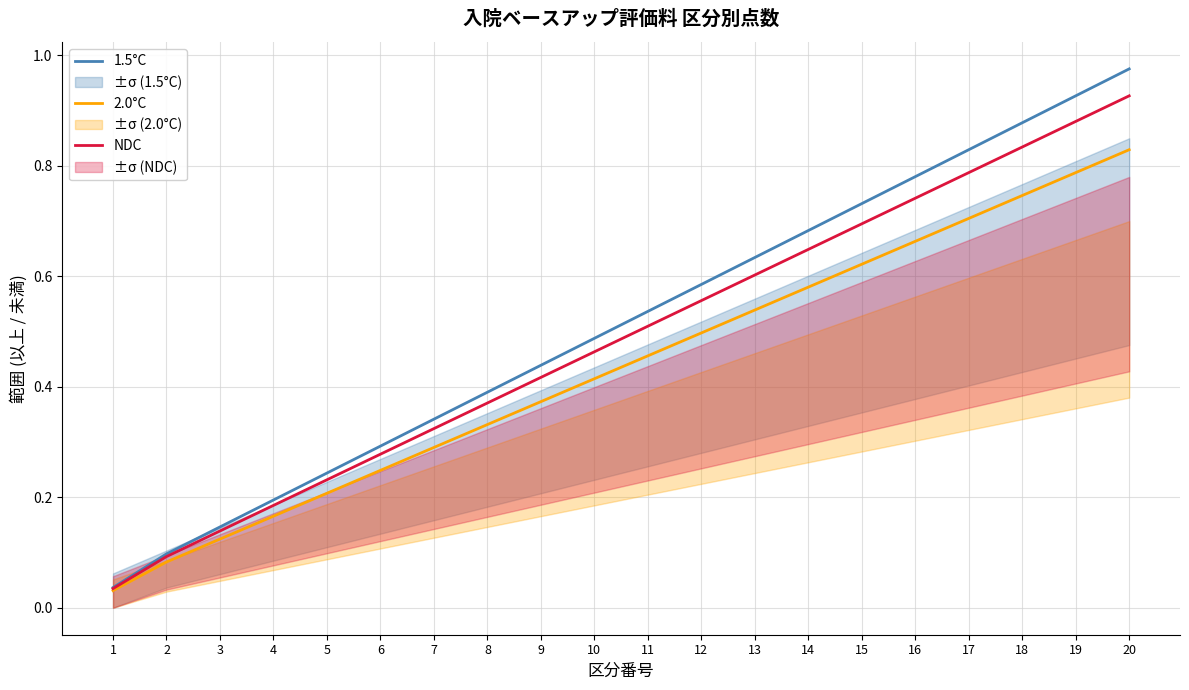

True or false: NDC and 2.0°C intersect in this chart.

False